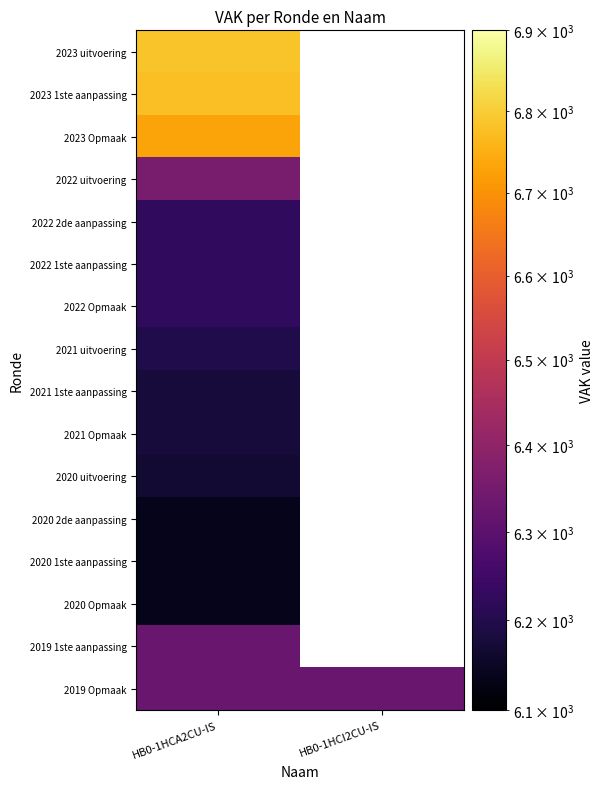

Rank the categories by 2023 1ste aanpassing value from highest to lowest.

HB0-1HCA2CU-IS, HB0-1HCI2CU-IS